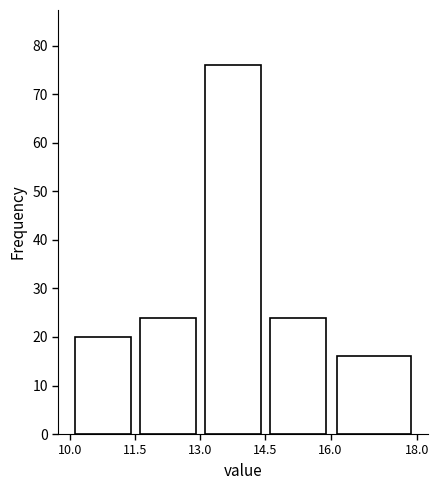

Over which range of the x-axis is the bar tallest?

13.0 to 14.5